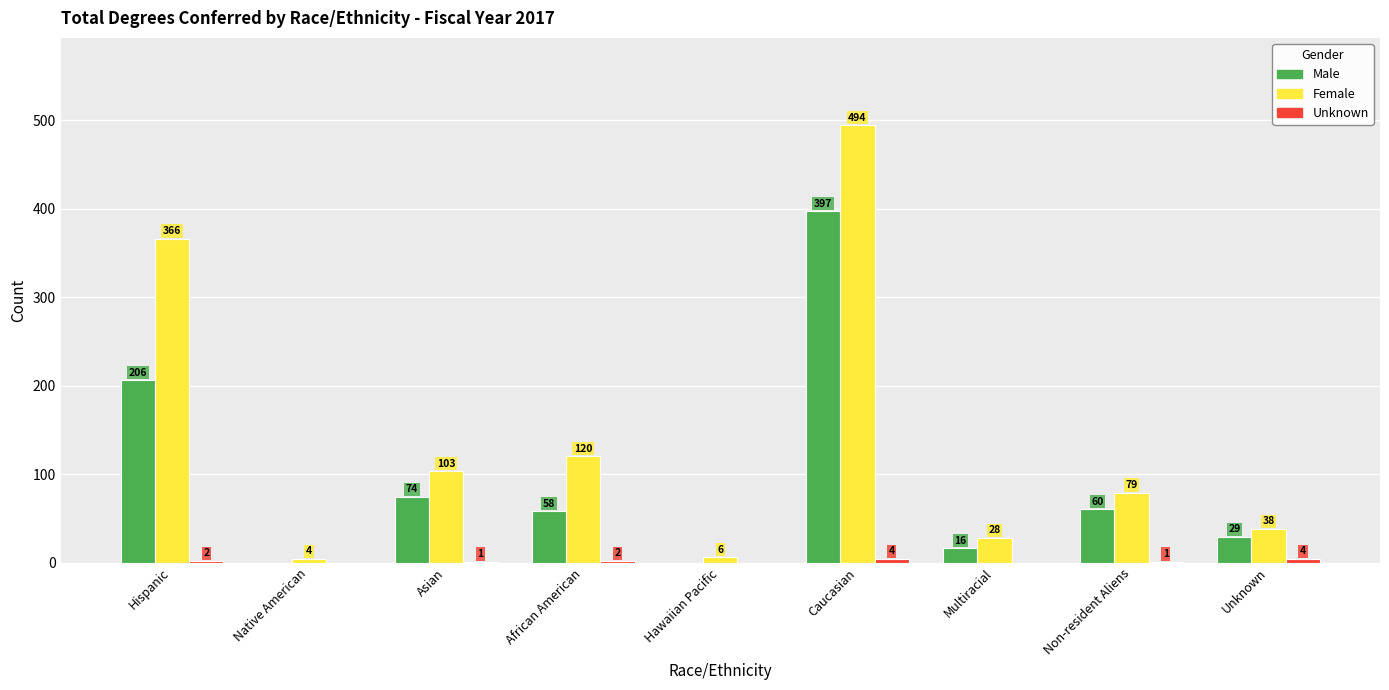

How many groups of bars are there?

9